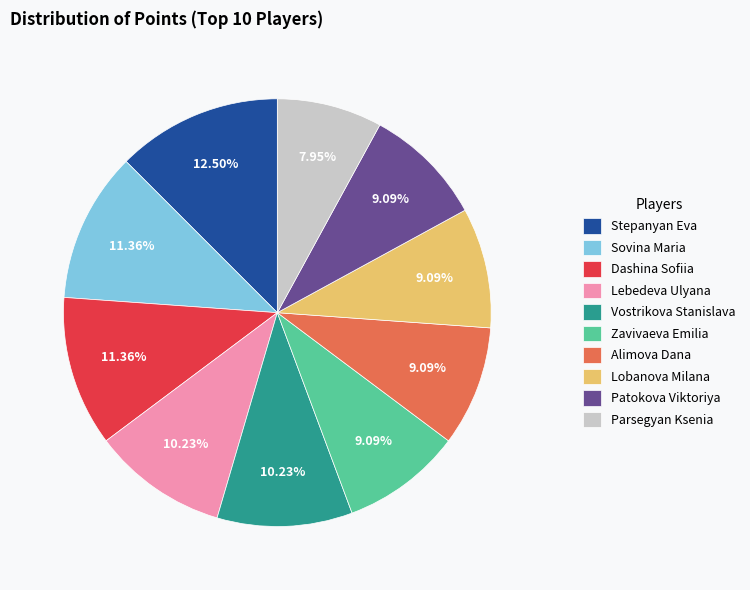

True or false: Dashina Sofiia accounts for 1% of the total.

False